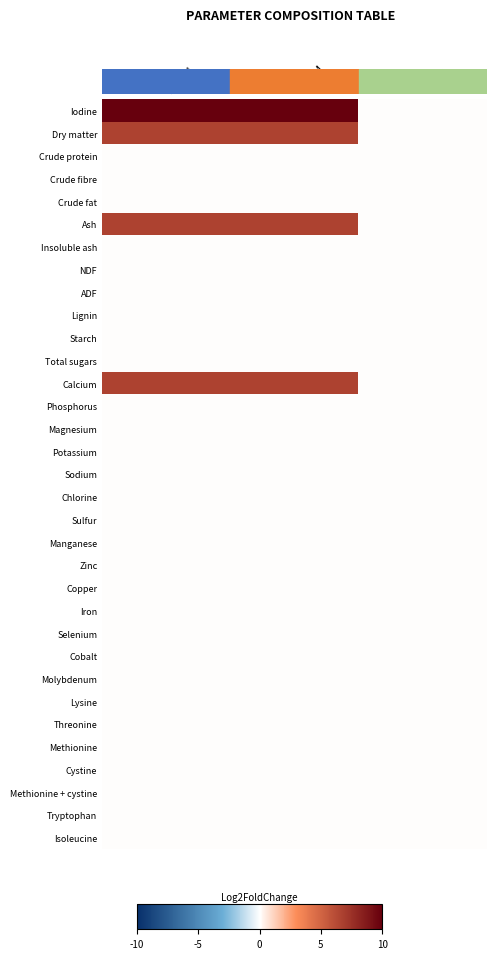

Between As fed and On DM, which is larger?

As fed